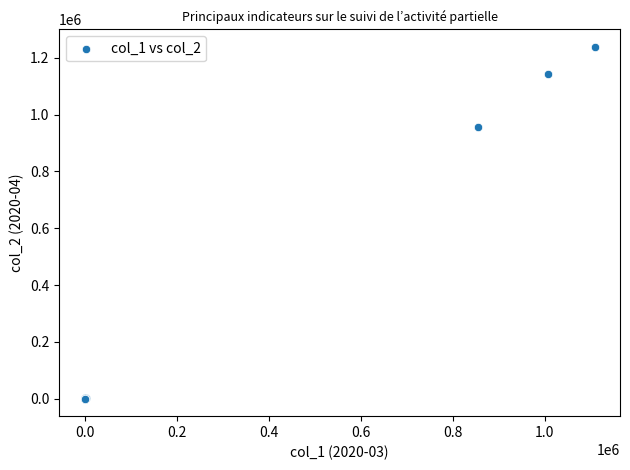

What Y value in the scatter plot is closest to 619500?

955000.0